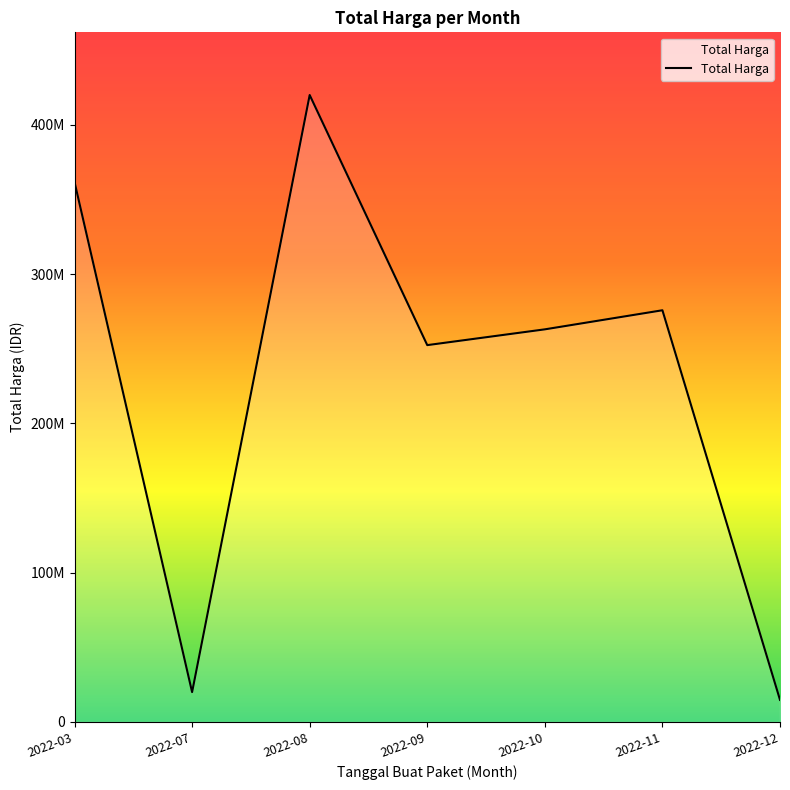

Is this an area chart (filled region under the line)?

Yes